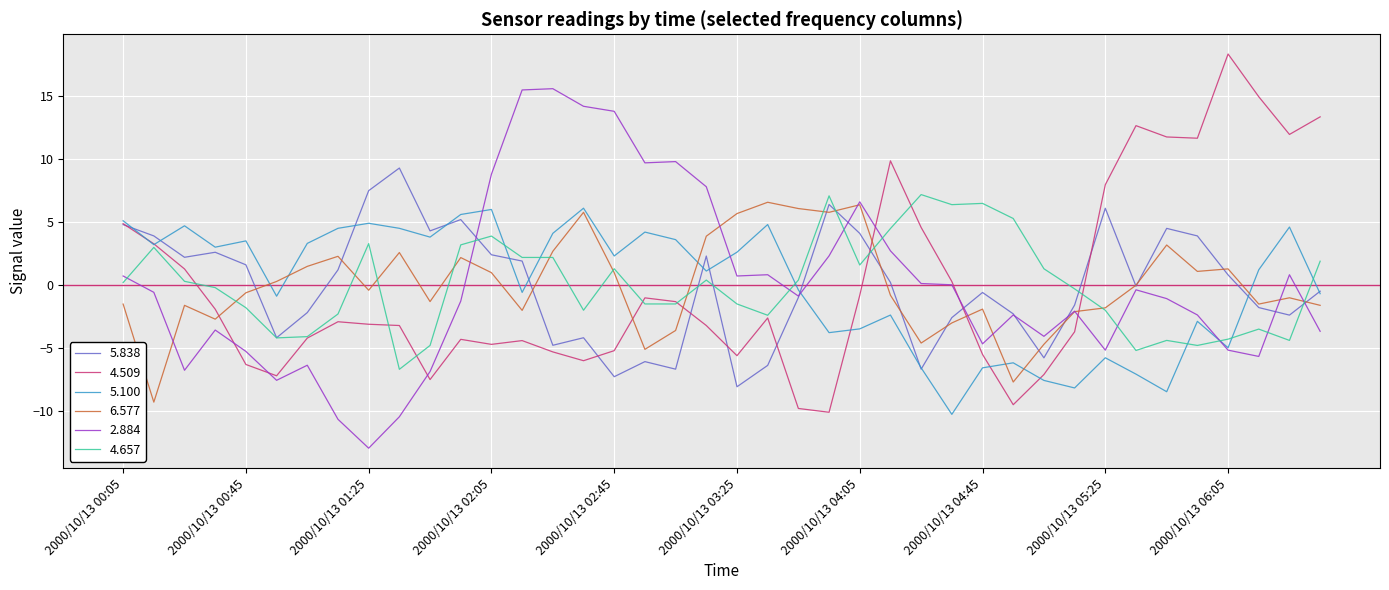

What is the greatest value displayed?

18.4